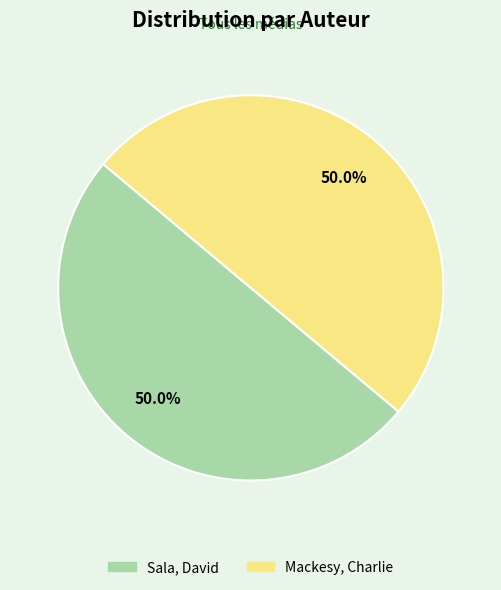

What is the total percentage of Mackesy, Charlie and Sala, David?

100.0%